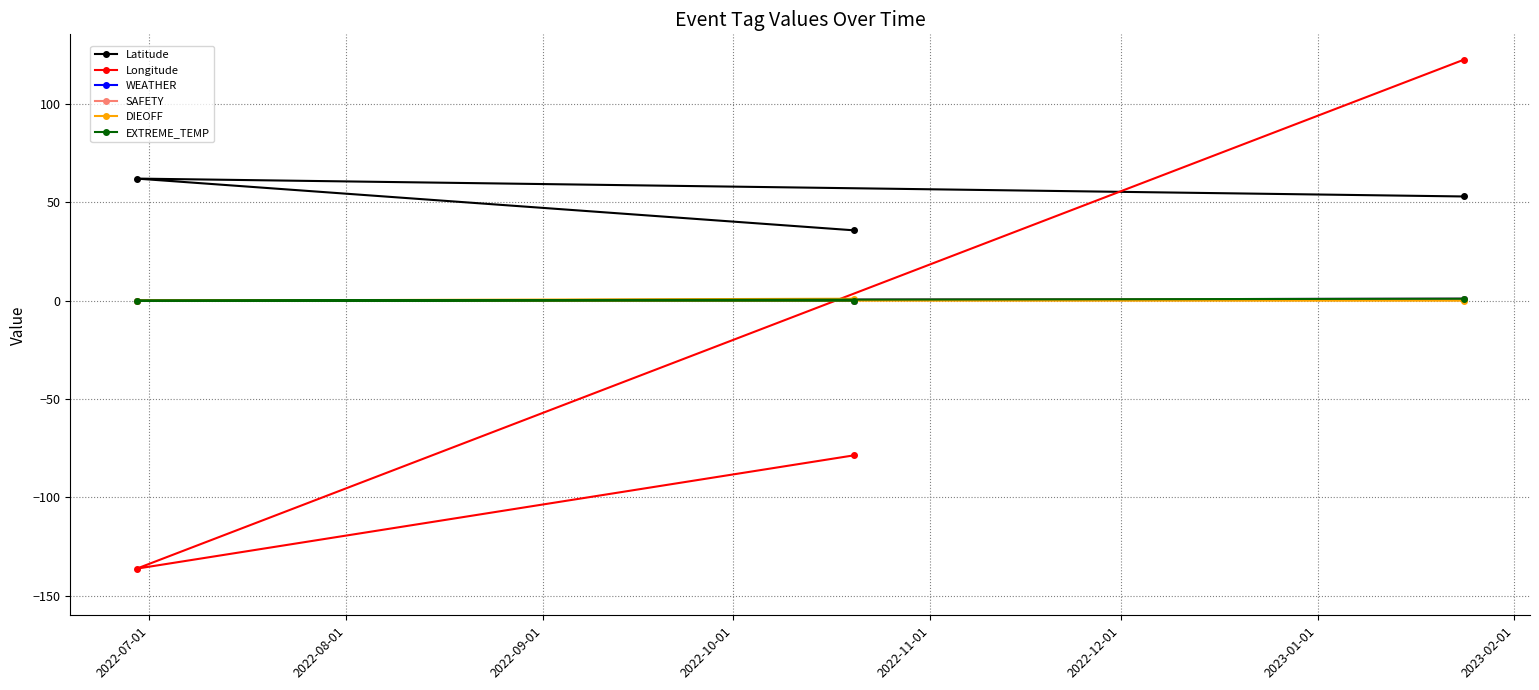

What is the sum of all DIEOFF values?

1.0